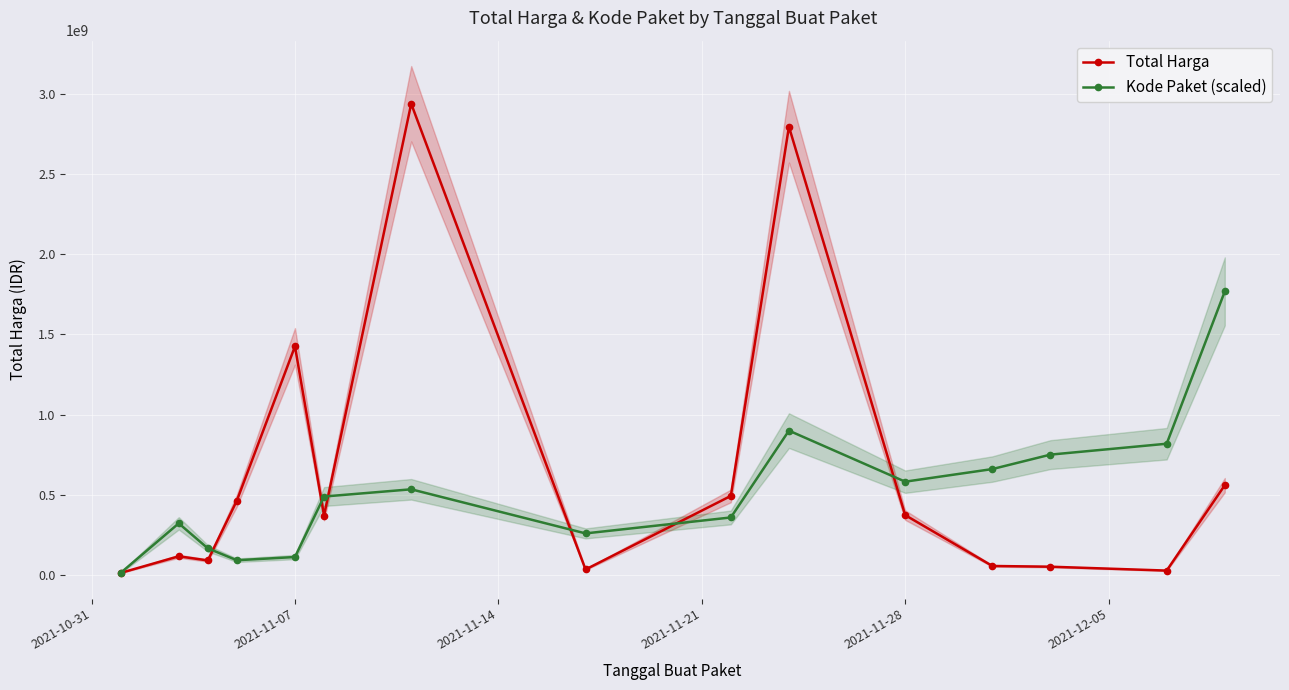

How many data points in Kode Paket (scaled) are above 489240693?

8